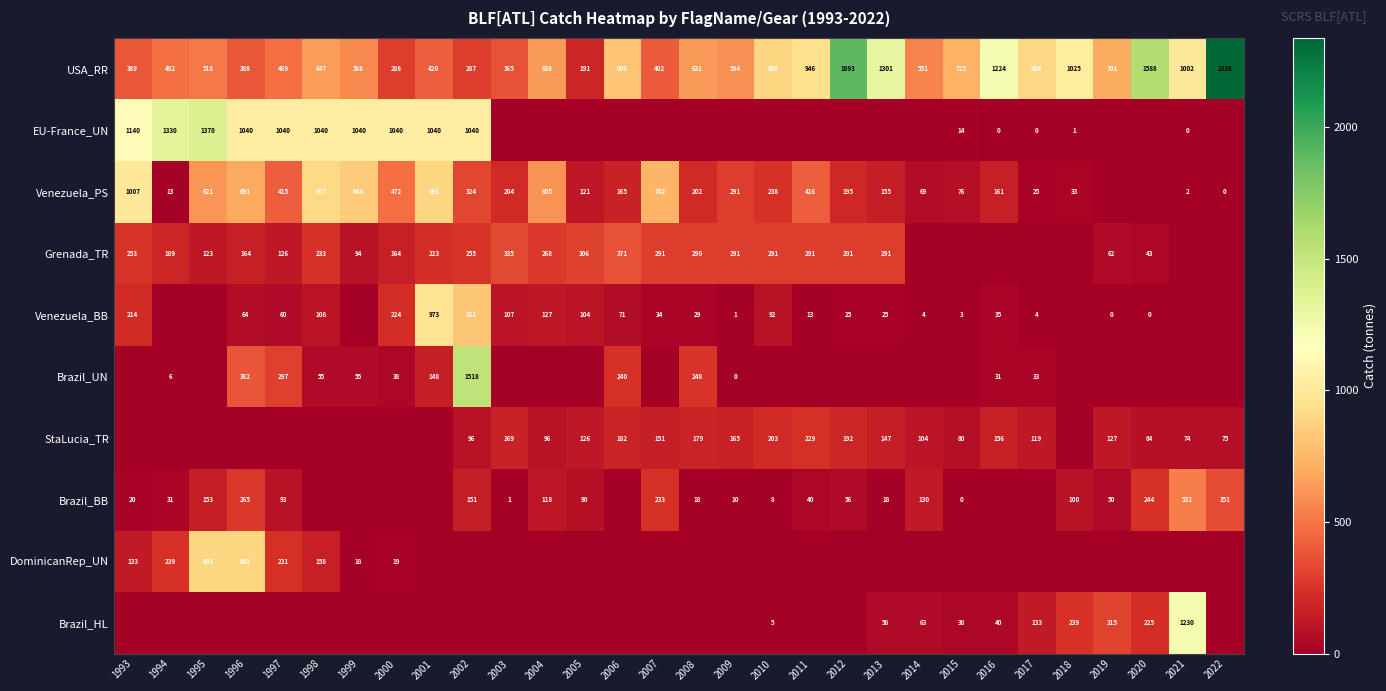

Is the value of USA_RR at 2013 greater than the value of DominicanRep_UN at 2000?

Yes